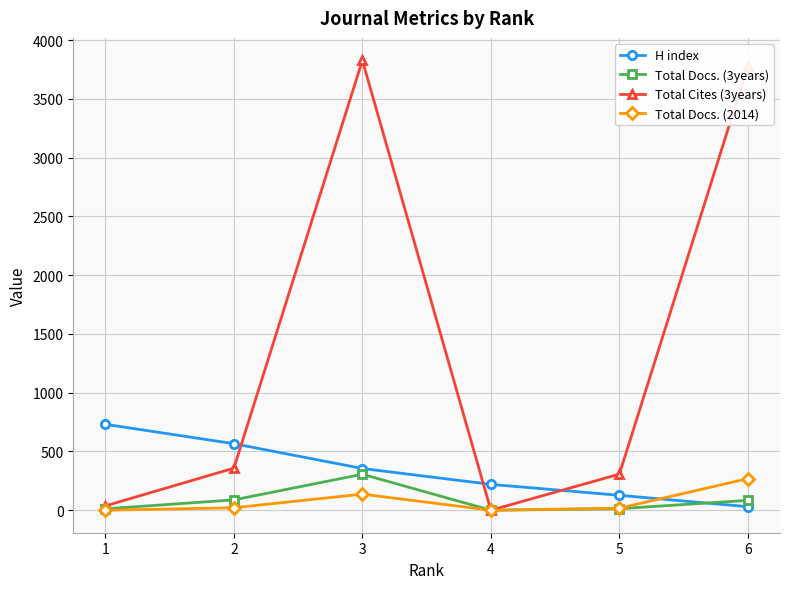

How many lines are shown in the chart?

4